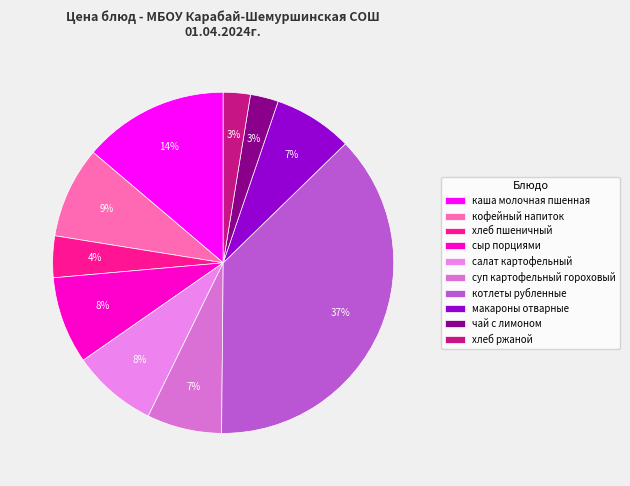

What is the ratio of the value at котлеты рубленные to the value at салат картофельный?

4.6